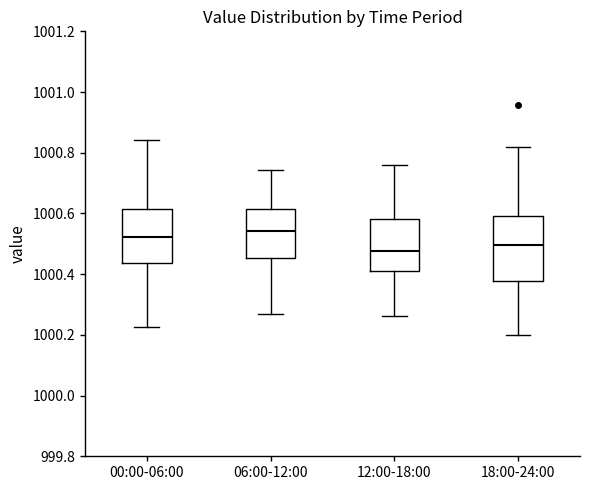

Where does the lower whisker of the box for 00:00-06:00 end on the y-axis? The values are not printed on the chart, so give them approximately, as read against the axis.

1000.22